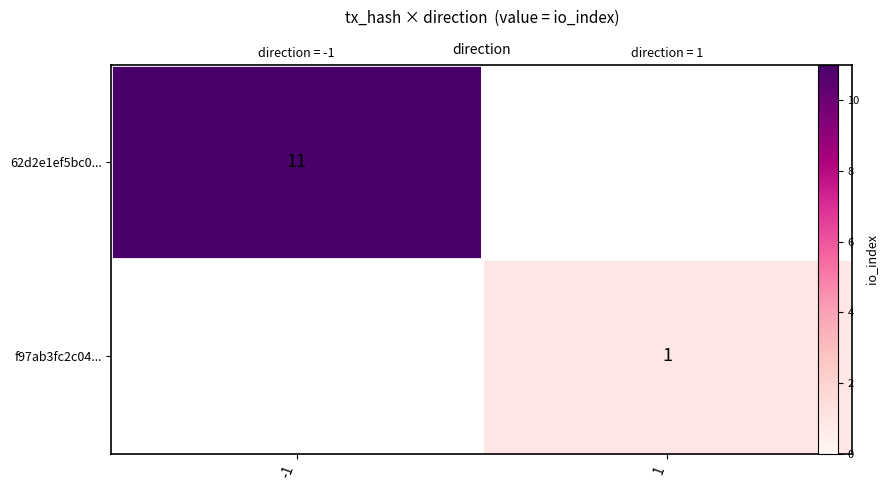

What is the minimum value shown in the chart?

1.0